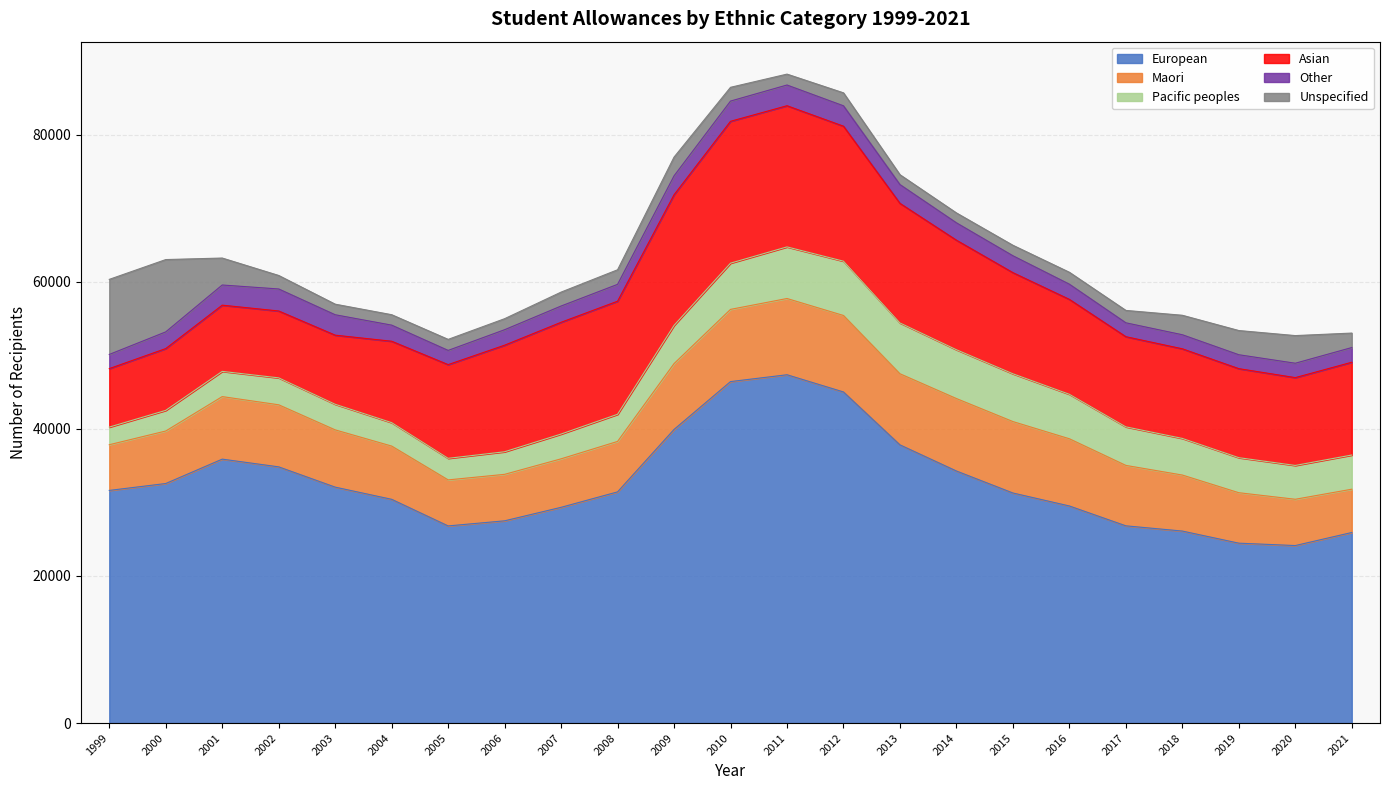

At which label does Maori reach its peak?

2012